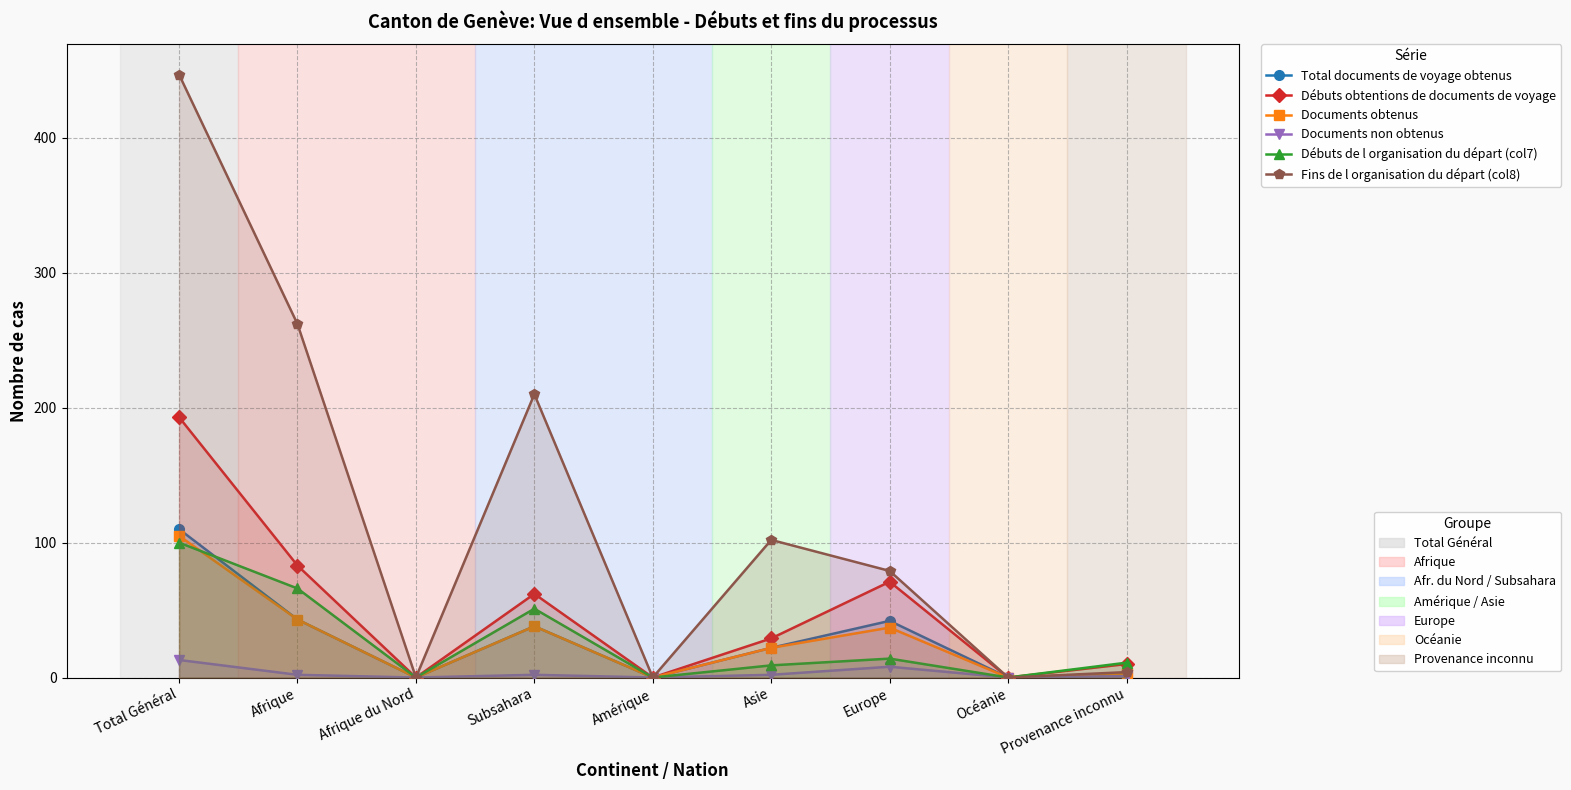

Reading right to left, transcribe all the data shown in this chart.

Total documents de voyage obtenus: Provenance inconnu=3	Océanie=0	Europe=42	Asie=22	Amérique=0	Subsahara=38	Afrique du Nord=0	Afrique=43	Total Général=110
Débuts obtentions de documents de voyage: Provenance inconnu=10	Océanie=0	Europe=71	Asie=29	Amérique=0	Subsahara=62	Afrique du Nord=0	Afrique=83	Total Général=193
Documents obtenus: Provenance inconnu=3	Océanie=0	Europe=37	Asie=22	Amérique=0	Subsahara=38	Afrique du Nord=0	Afrique=43	Total Général=105
Documents non obtenus: Provenance inconnu=1	Océanie=0	Europe=8	Asie=2	Amérique=0	Subsahara=2	Afrique du Nord=0	Afrique=2	Total Général=13
Débuts de l organisation du départ (col7): Provenance inconnu=11	Océanie=0	Europe=14	Asie=9	Amérique=0	Subsahara=51	Afrique du Nord=0	Afrique=66	Total Général=100
Fins de l organisation du départ (col8): Provenance inconnu=4	Océanie=0	Europe=79	Asie=102	Amérique=0	Subsahara=210	Afrique du Nord=0	Afrique=262	Total Général=447